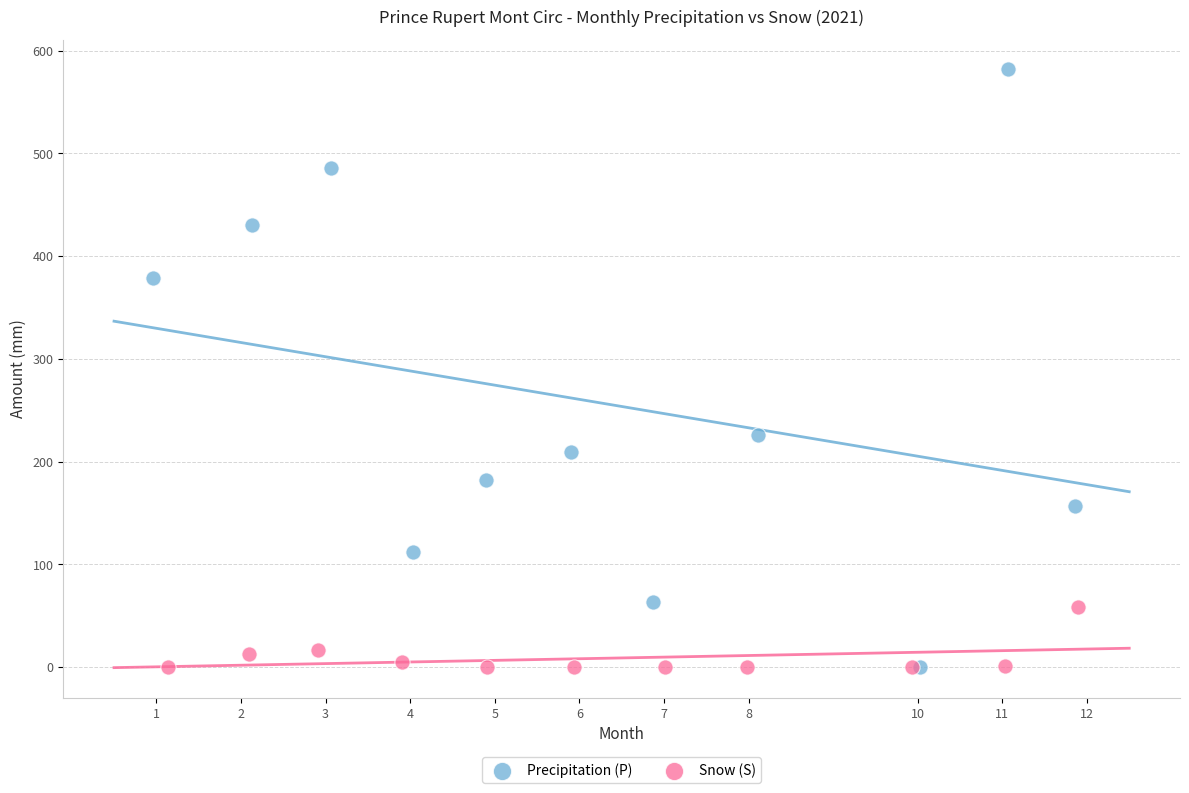

Which series has the widest spread of Y values?

Precipitation (P)